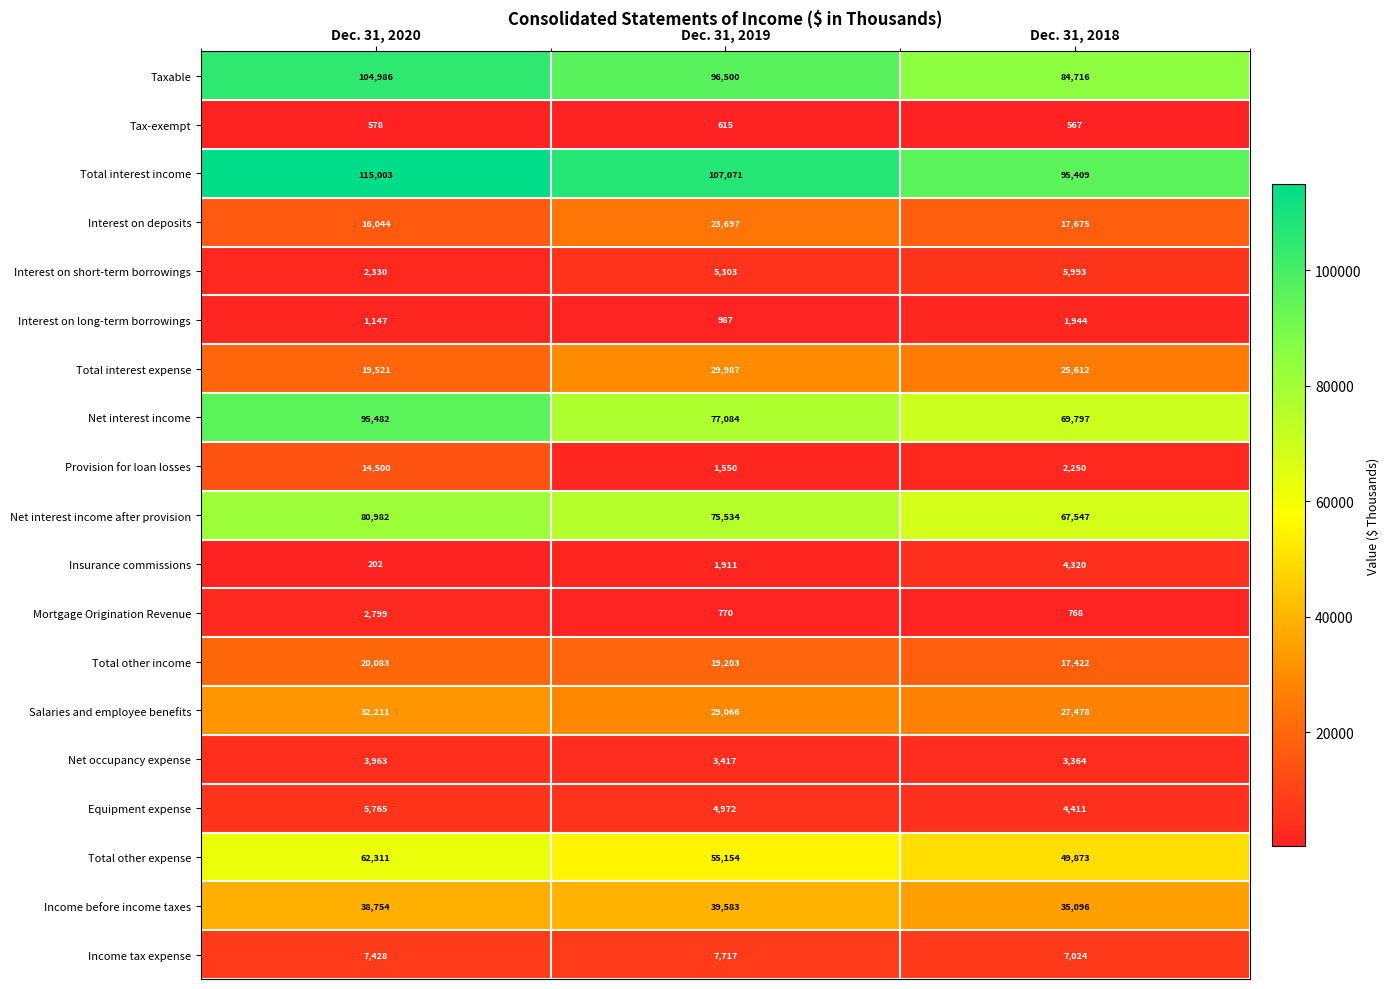

At which category is the sum across all series the highest?

Dec. 31, 2020